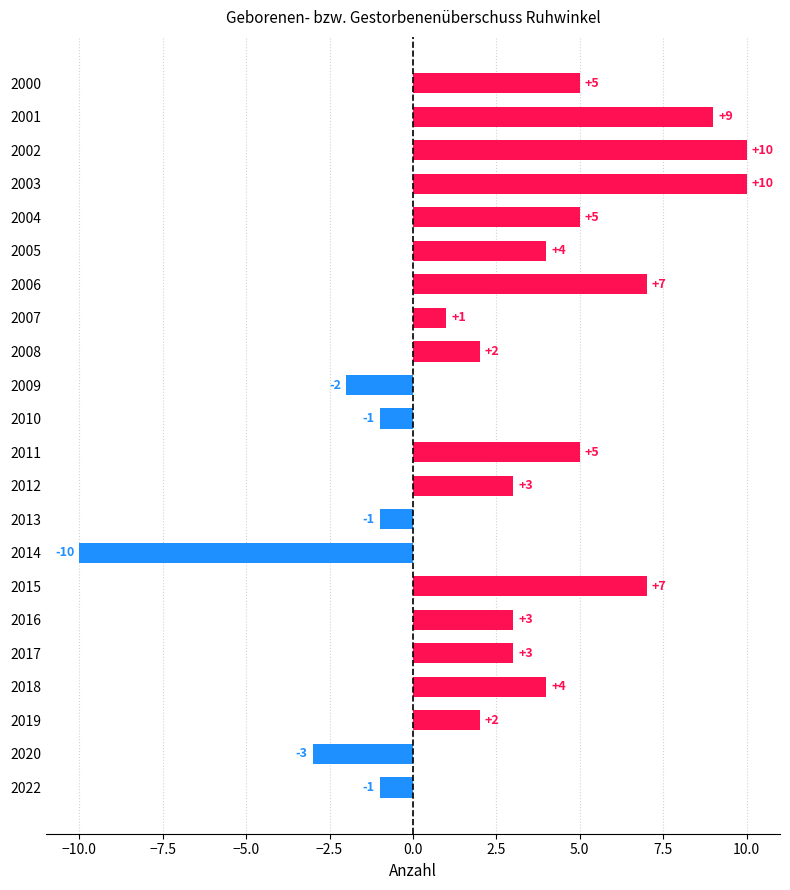

What is the minimum value shown in the chart?

-10